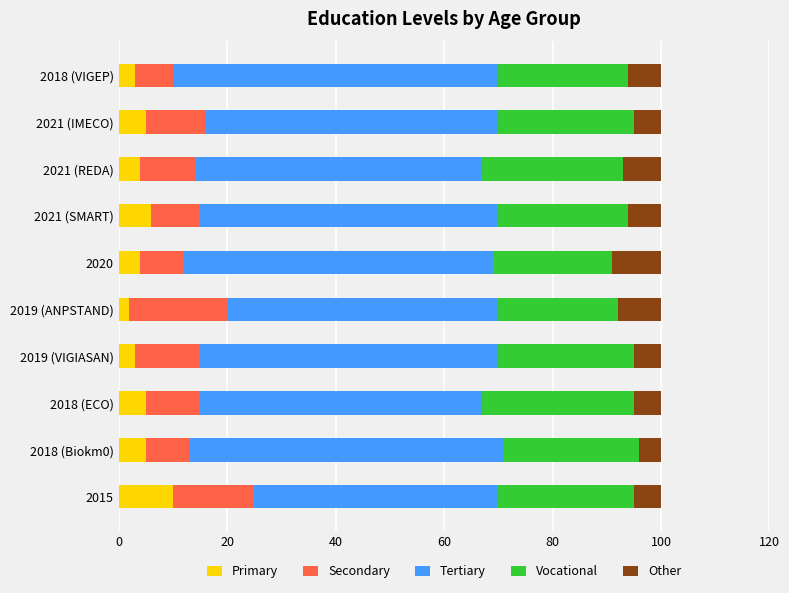

Which category has the highest value in the Primary series?

2015